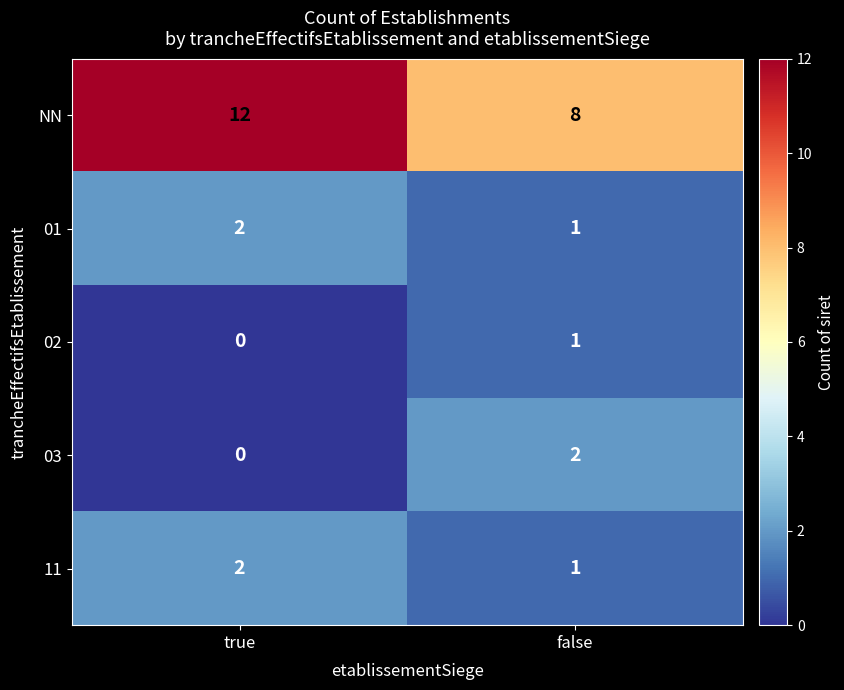

What is the difference between the highest and lowest values at true?

12